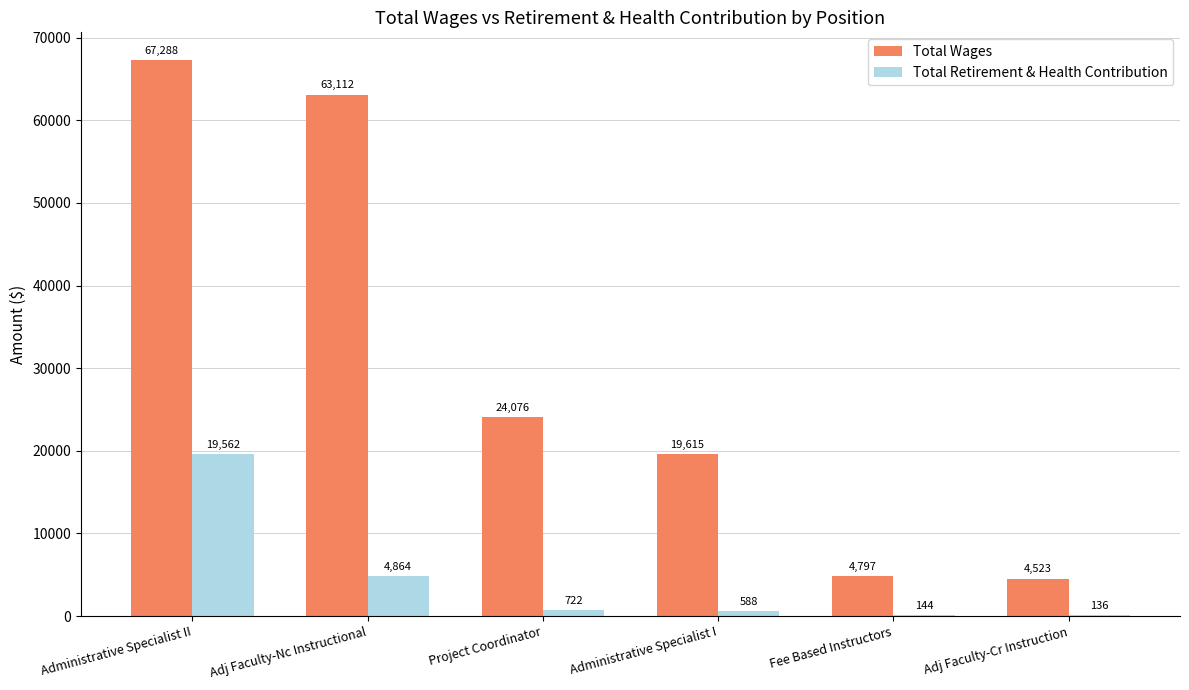

Are the bars horizontal?

No